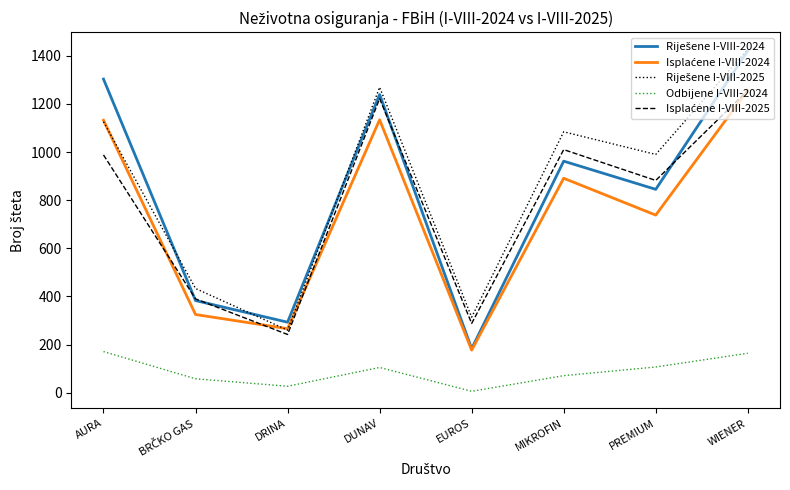

What is the spread (max minus min) of values at AURA?

1132